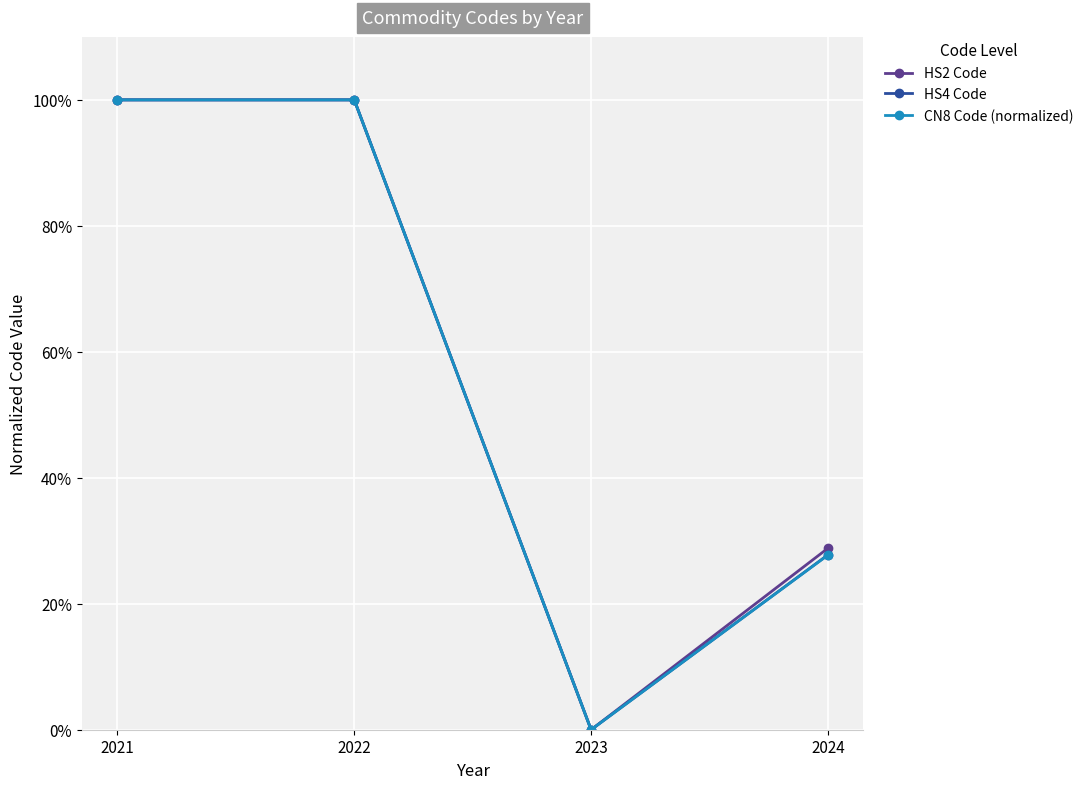

True or false: HS2 Code has more than 1 points higher than both neighbors.

False